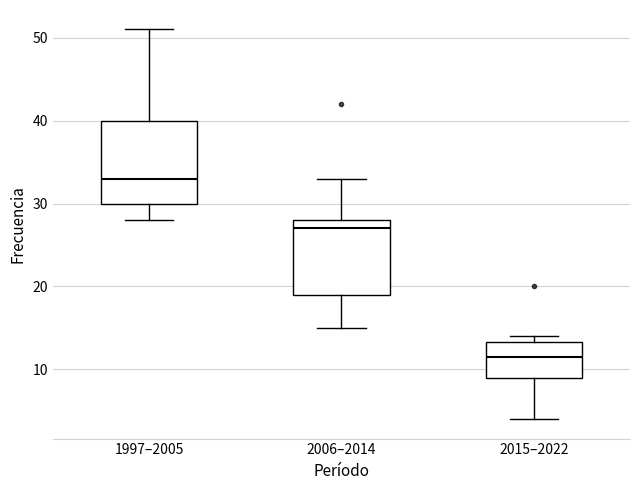

Where does the lower whisker of the box for 2006–2014 end on the y-axis? The values are not printed on the chart, so give them approximately, as read against the axis.

15